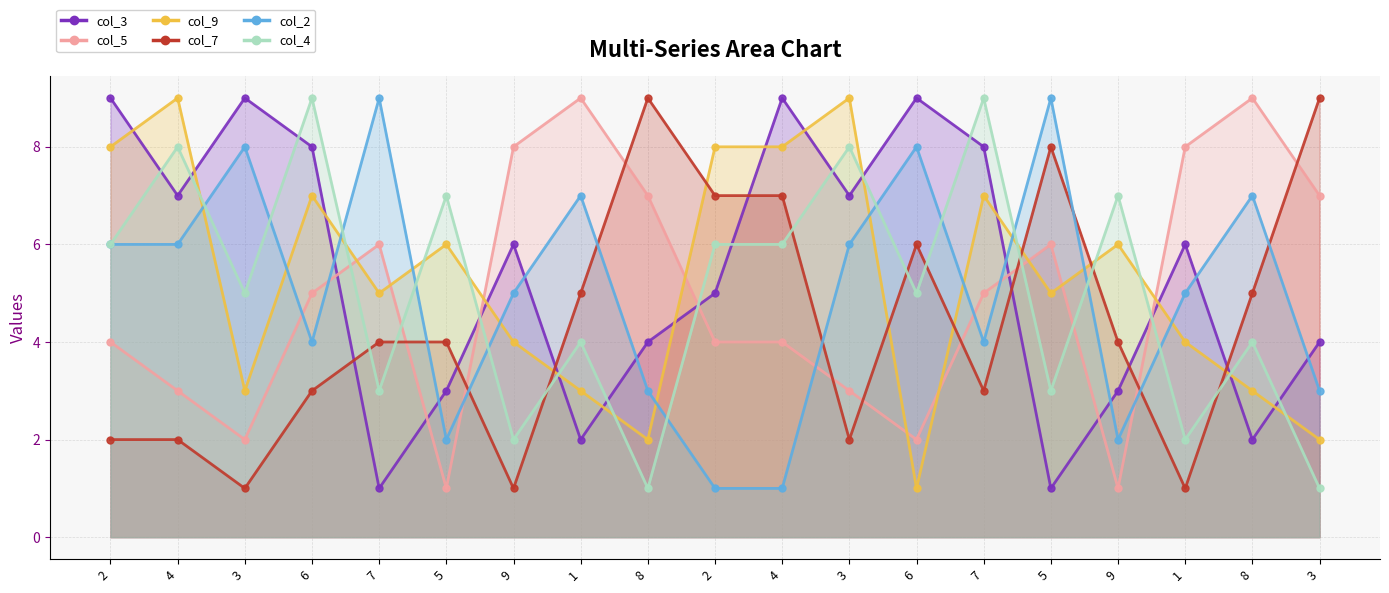

Which series has the widest spread of values?

col_3